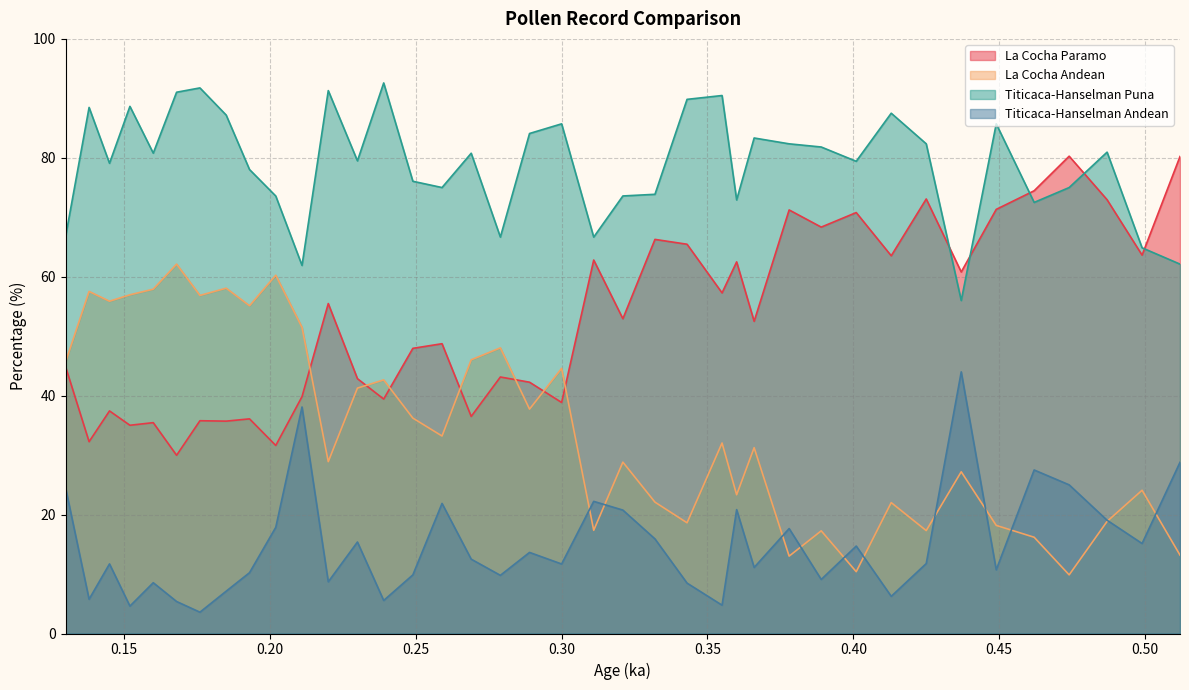

True or false: Titicaca-Hanselman Andean has a value of 19.6 at 0.366.

False